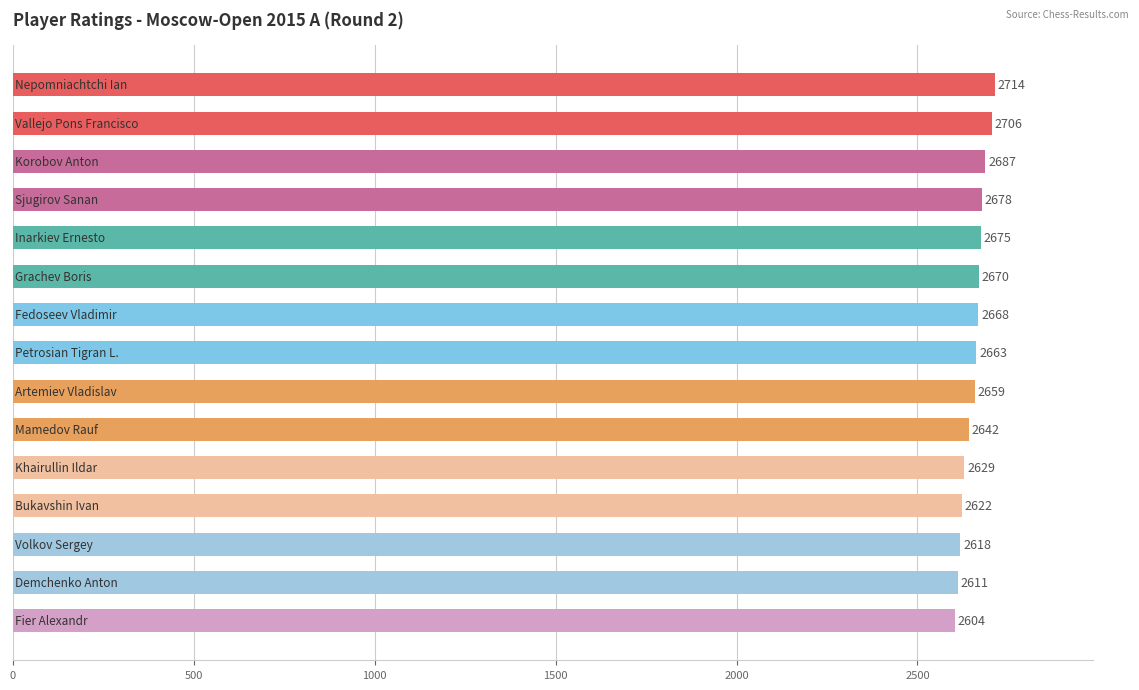

How many series are shown in this chart?

1